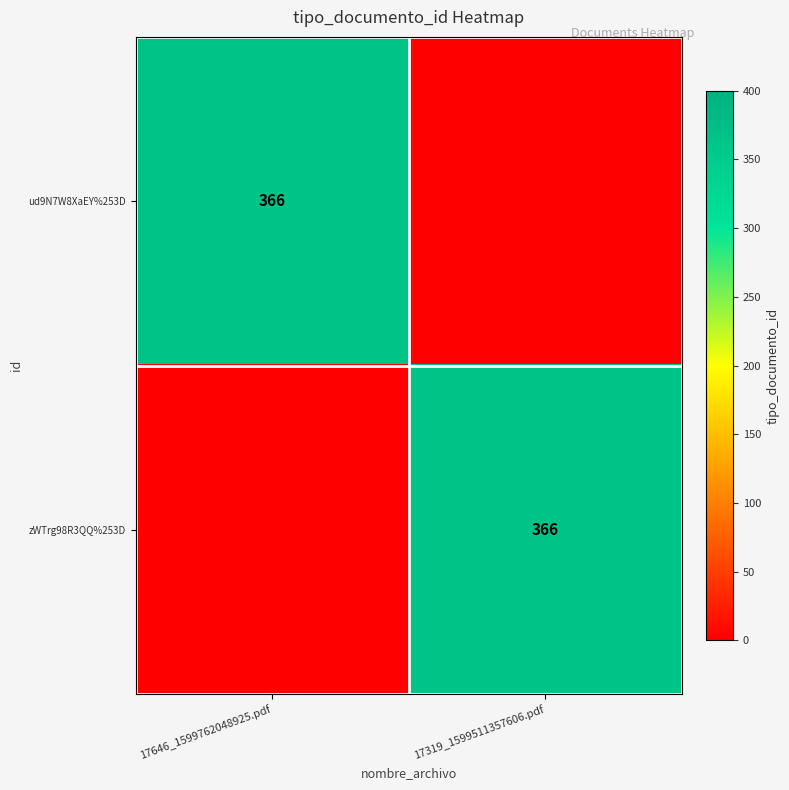

At which category is the sum across all series the highest?

17646_1599762048925.pdf